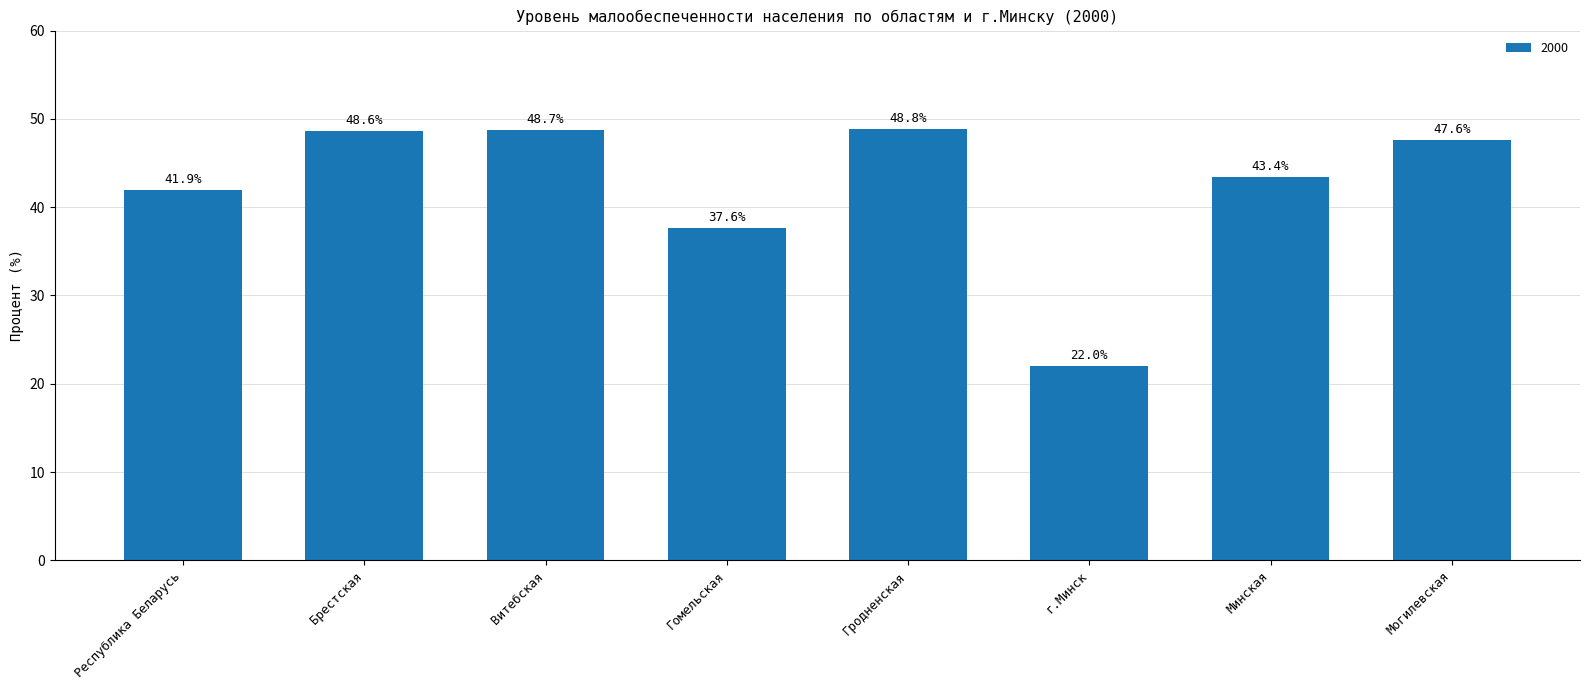

The value at Минская is 43.4. True or false?

True